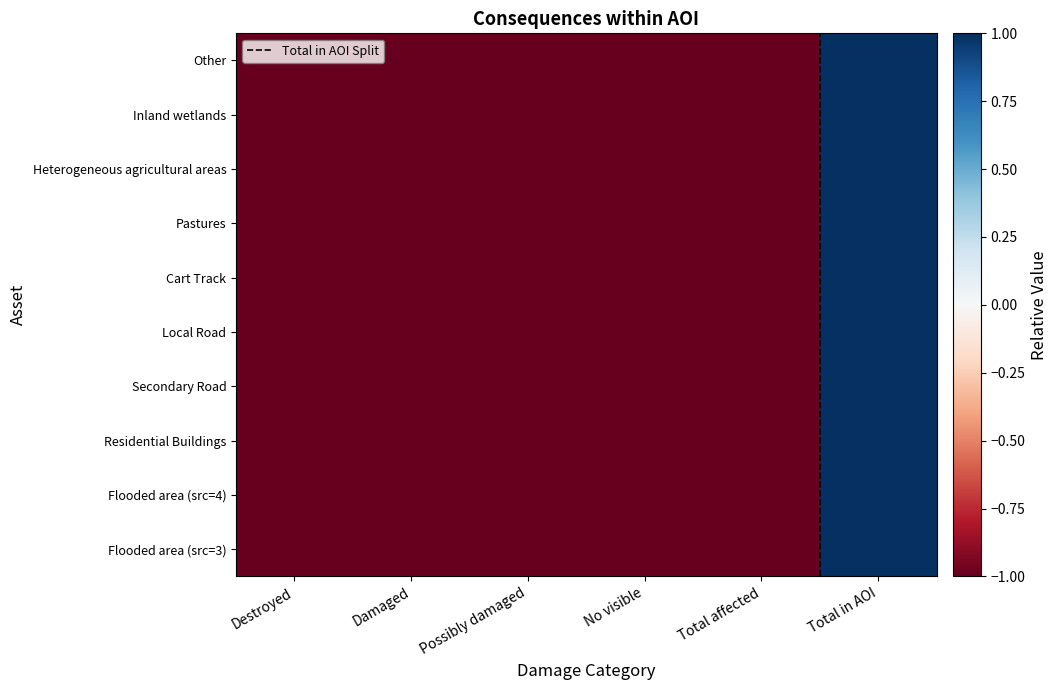

At which category does the chart reach its peak across all series?

Total in AOI